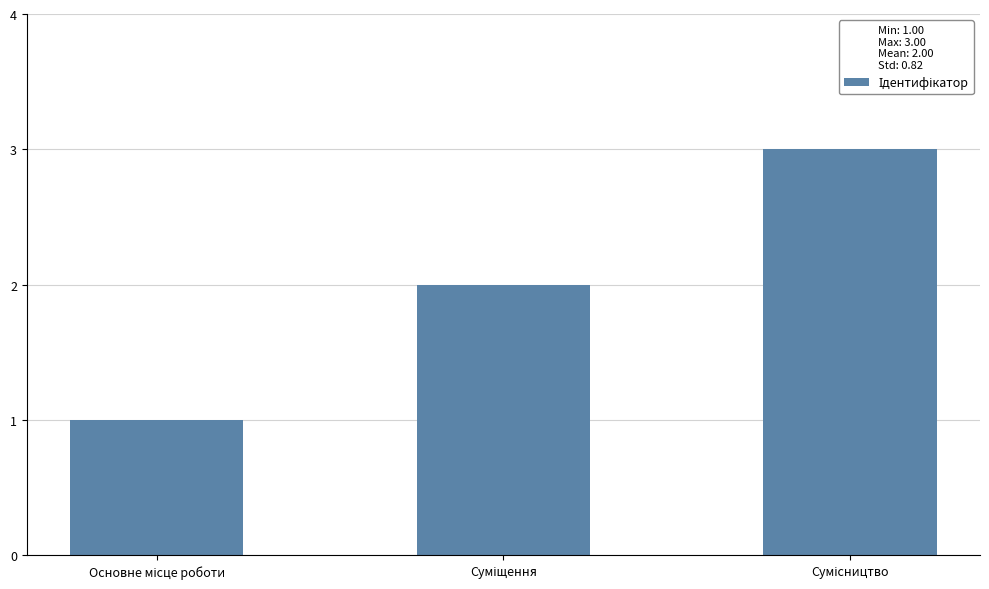

What is the maximum value shown in the chart?

3